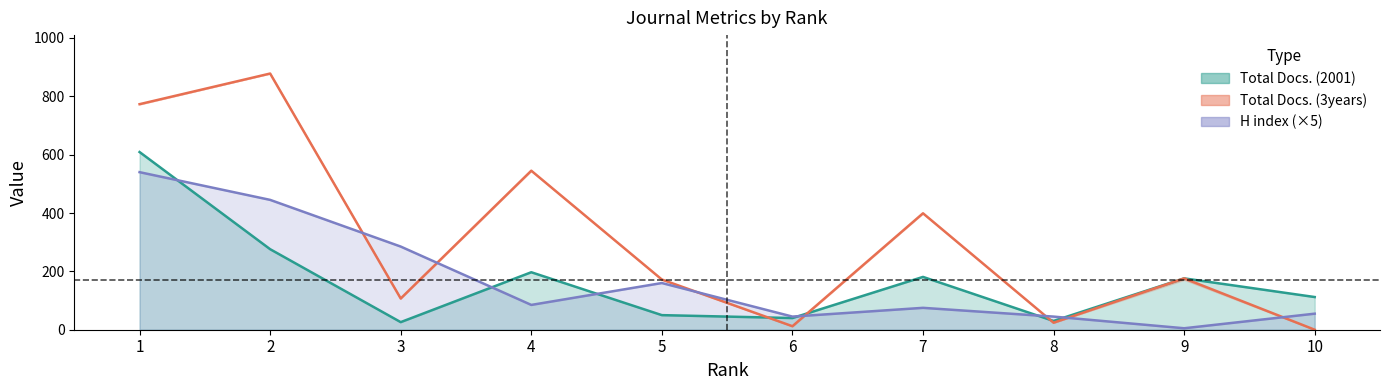

True or false: Total Docs. (3years) and H index intersect in this chart.

True